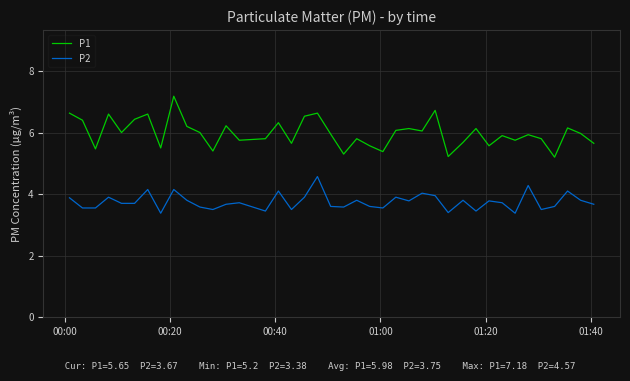

True or false: P1 and P2 cross at least once.

False